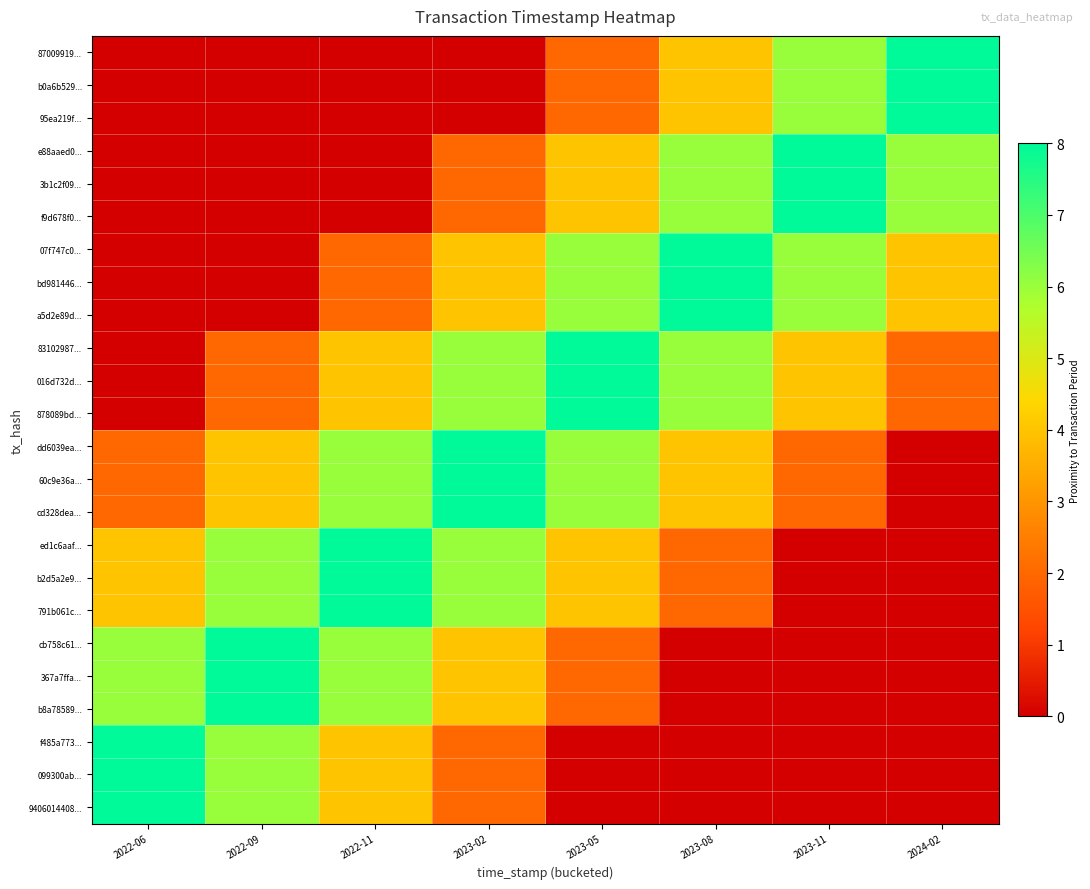

Reading left to right, what are all the values shown in this chart?

87009919...: 2022-06=0	2022-09=0	2022-11=0	2023-02=0	2023-05=2	2023-08=4	2023-11=6	2024-02=8
b0a6b529...: 2022-06=0	2022-09=0	2022-11=0	2023-02=0	2023-05=2	2023-08=4	2023-11=6	2024-02=8
95ea219f...: 2022-06=0	2022-09=0	2022-11=0	2023-02=0	2023-05=2	2023-08=4	2023-11=6	2024-02=8
e88aaed0...: 2022-06=0	2022-09=0	2022-11=0	2023-02=2	2023-05=4	2023-08=6	2023-11=8	2024-02=6
3b1c2f09...: 2022-06=0	2022-09=0	2022-11=0	2023-02=2	2023-05=4	2023-08=6	2023-11=8	2024-02=6
f9d678f0...: 2022-06=0	2022-09=0	2022-11=0	2023-02=2	2023-05=4	2023-08=6	2023-11=8	2024-02=6
07f747c0...: 2022-06=0	2022-09=0	2022-11=2	2023-02=4	2023-05=6	2023-08=8	2023-11=6	2024-02=4
bd981446...: 2022-06=0	2022-09=0	2022-11=2	2023-02=4	2023-05=6	2023-08=8	2023-11=6	2024-02=4
a5d2e89d...: 2022-06=0	2022-09=0	2022-11=2	2023-02=4	2023-05=6	2023-08=8	2023-11=6	2024-02=4
83102987...: 2022-06=0	2022-09=2	2022-11=4	2023-02=6	2023-05=8	2023-08=6	2023-11=4	2024-02=2
016d732d...: 2022-06=0	2022-09=2	2022-11=4	2023-02=6	2023-05=8	2023-08=6	2023-11=4	2024-02=2
878089bd...: 2022-06=0	2022-09=2	2022-11=4	2023-02=6	2023-05=8	2023-08=6	2023-11=4	2024-02=2
dd6039ea...: 2022-06=2	2022-09=4	2022-11=6	2023-02=8	2023-05=6	2023-08=4	2023-11=2	2024-02=0
60c9e36a...: 2022-06=2	2022-09=4	2022-11=6	2023-02=8	2023-05=6	2023-08=4	2023-11=2	2024-02=0
cd328dea...: 2022-06=2	2022-09=4	2022-11=6	2023-02=8	2023-05=6	2023-08=4	2023-11=2	2024-02=0
ed1c6aaf...: 2022-06=4	2022-09=6	2022-11=8	2023-02=6	2023-05=4	2023-08=2	2023-11=0	2024-02=0
b2d5a2e9...: 2022-06=4	2022-09=6	2022-11=8	2023-02=6	2023-05=4	2023-08=2	2023-11=0	2024-02=0
791b061c...: 2022-06=4	2022-09=6	2022-11=8	2023-02=6	2023-05=4	2023-08=2	2023-11=0	2024-02=0
cb758c61...: 2022-06=6	2022-09=8	2022-11=6	2023-02=4	2023-05=2	2023-08=0	2023-11=0	2024-02=0
367a7ffa...: 2022-06=6	2022-09=8	2022-11=6	2023-02=4	2023-05=2	2023-08=0	2023-11=0	2024-02=0
b8a78589...: 2022-06=6	2022-09=8	2022-11=6	2023-02=4	2023-05=2	2023-08=0	2023-11=0	2024-02=0
f485a773...: 2022-06=8	2022-09=6	2022-11=4	2023-02=2	2023-05=0	2023-08=0	2023-11=0	2024-02=0
099300ab...: 2022-06=8	2022-09=6	2022-11=4	2023-02=2	2023-05=0	2023-08=0	2023-11=0	2024-02=0
9406014408...: 2022-06=8	2022-09=6	2022-11=4	2023-02=2	2023-05=0	2023-08=0	2023-11=0	2024-02=0